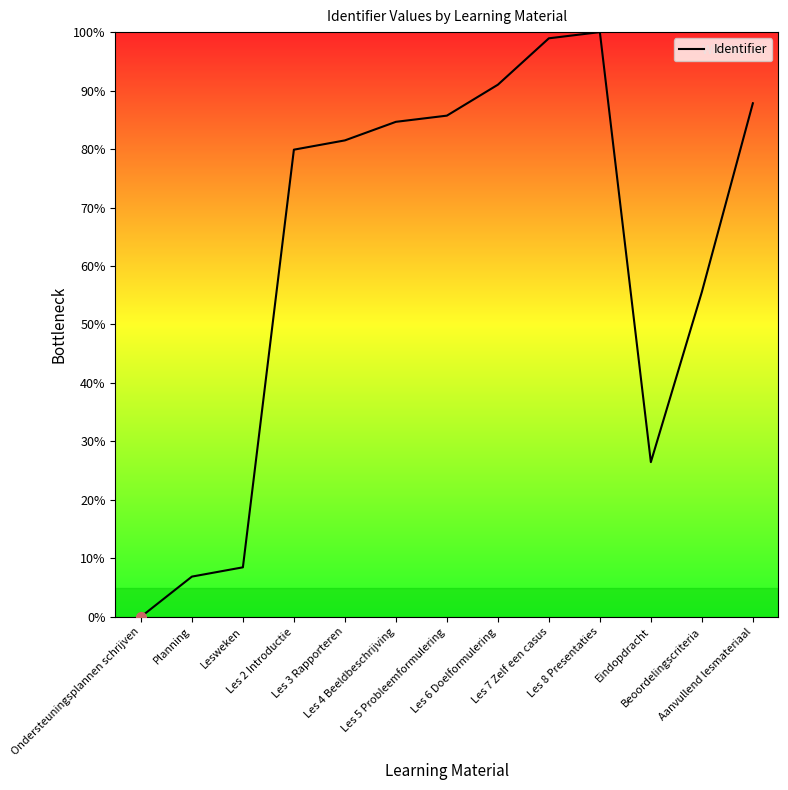

What is the sum of all values?

806.9